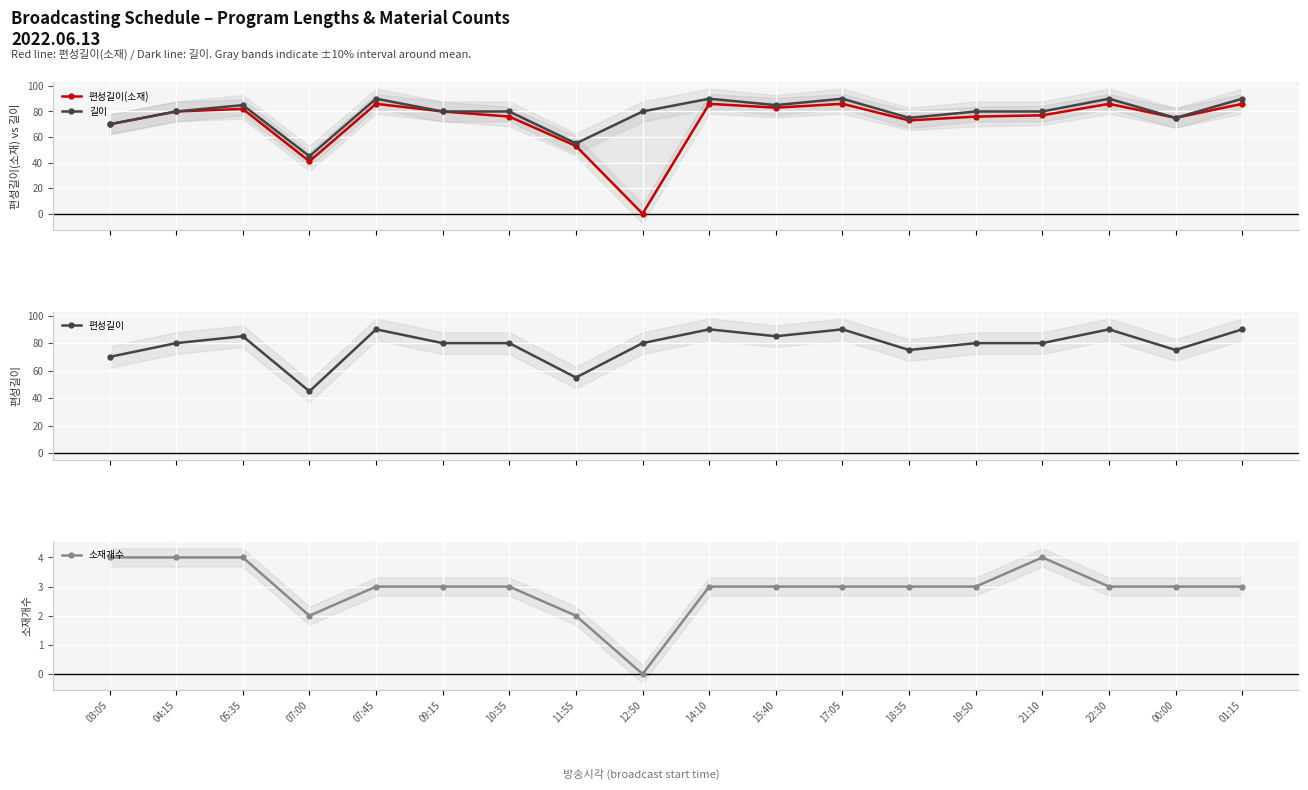

What are all the series names shown in the legend?

편성길이(소재), 길이, 편성길이, 소재개수